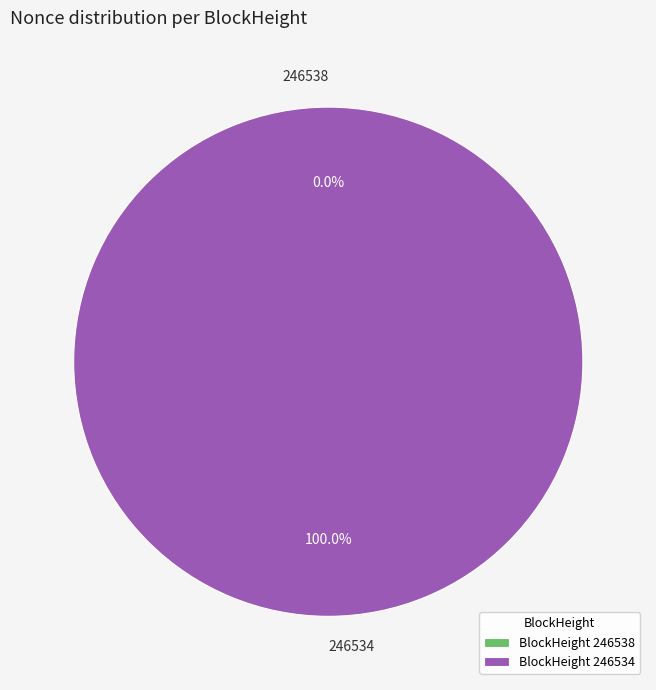

What is the largest slice in the pie chart?

246534